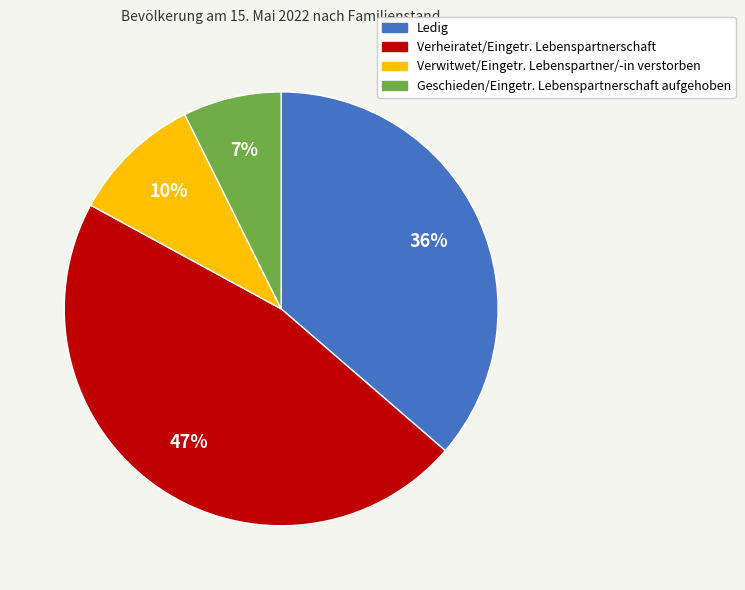

To the nearest percent, what is the average slice percentage?

25%